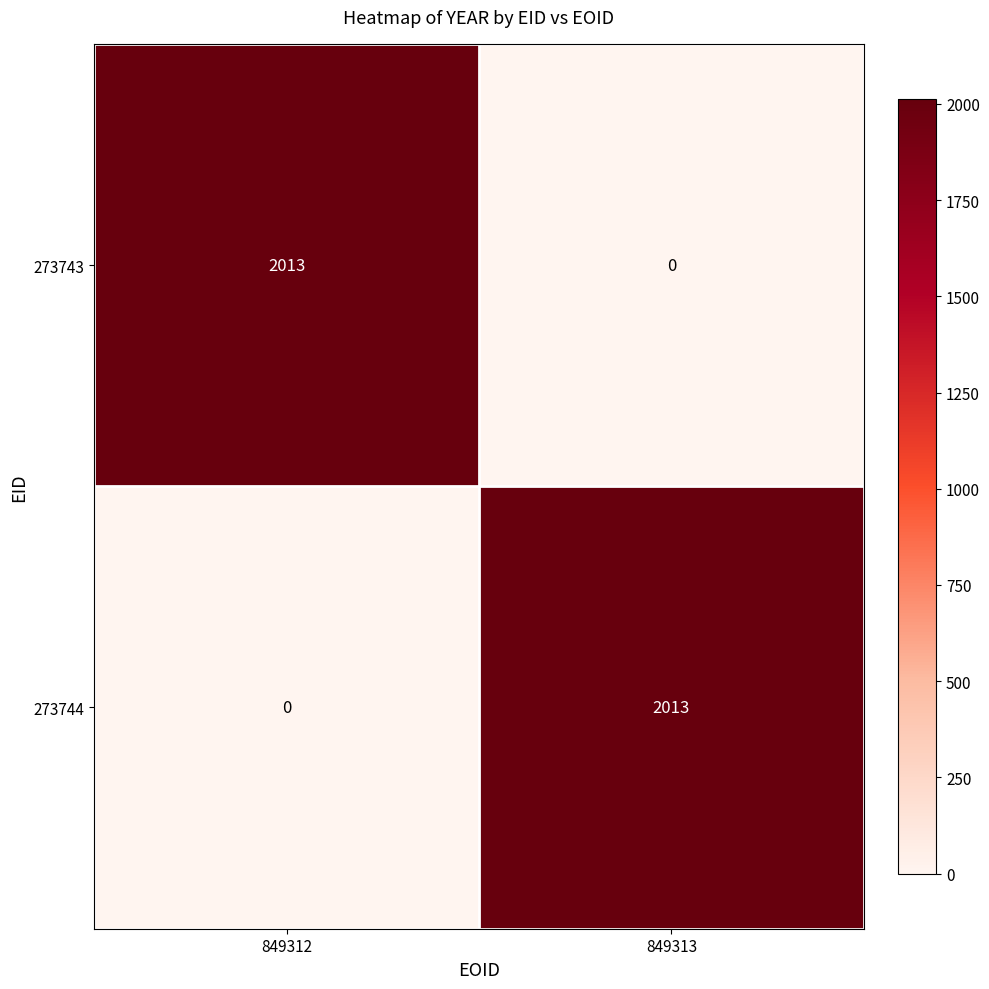

What is the total value across all series at 849312?

2013